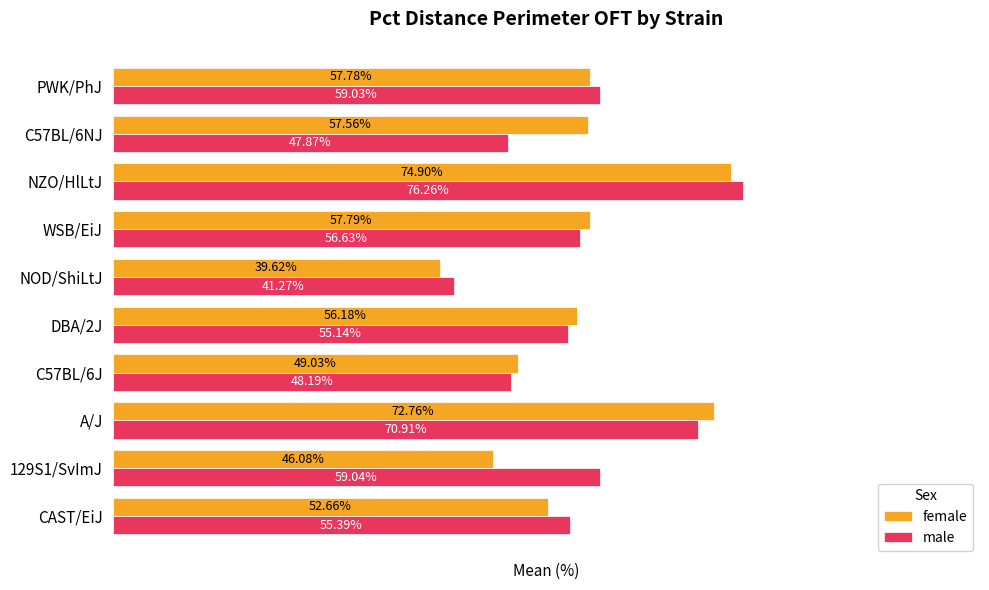

At which label is male closest to 58?

PWK/PhJ